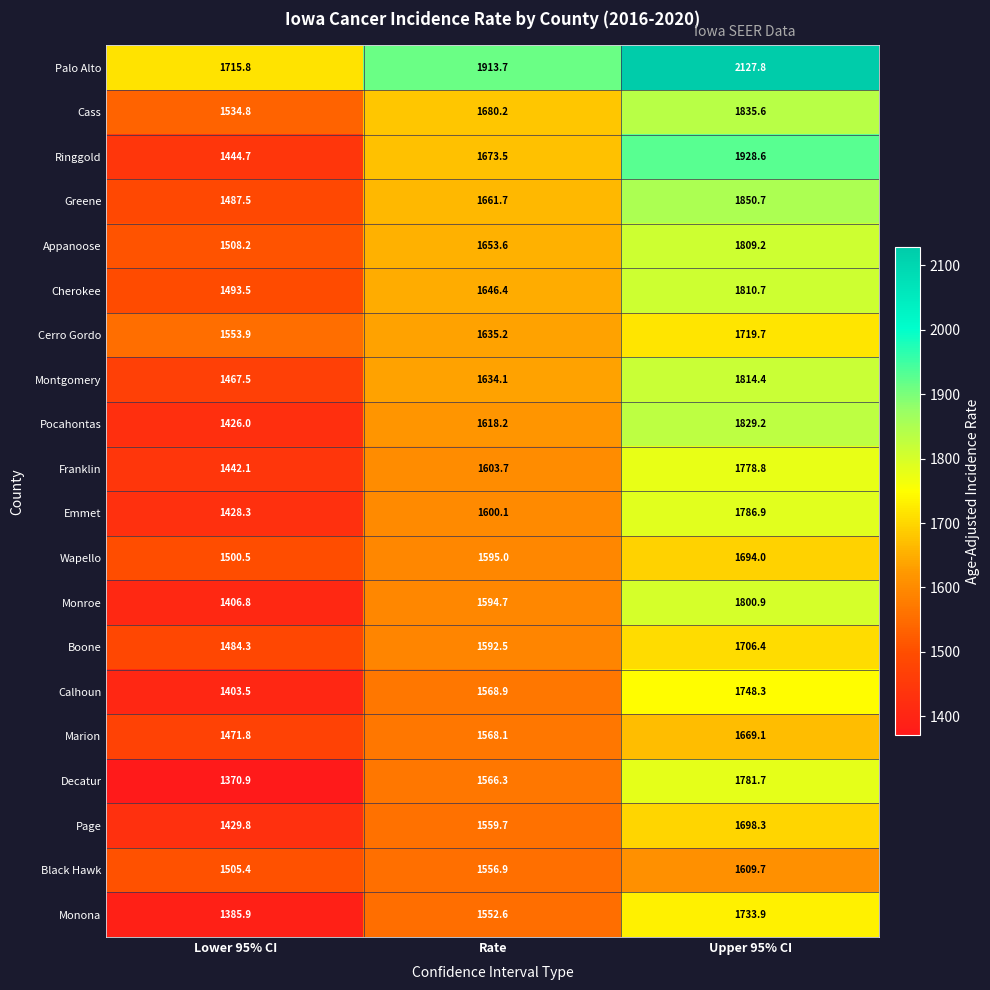

At which label does Monona first exceed 1552?

Rate